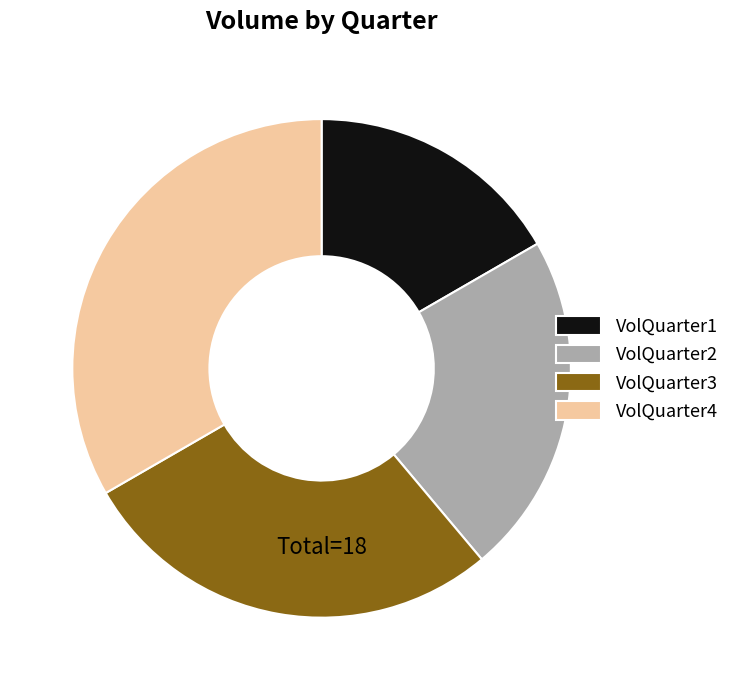

Is there any slice that represents more than half of the pie?

No